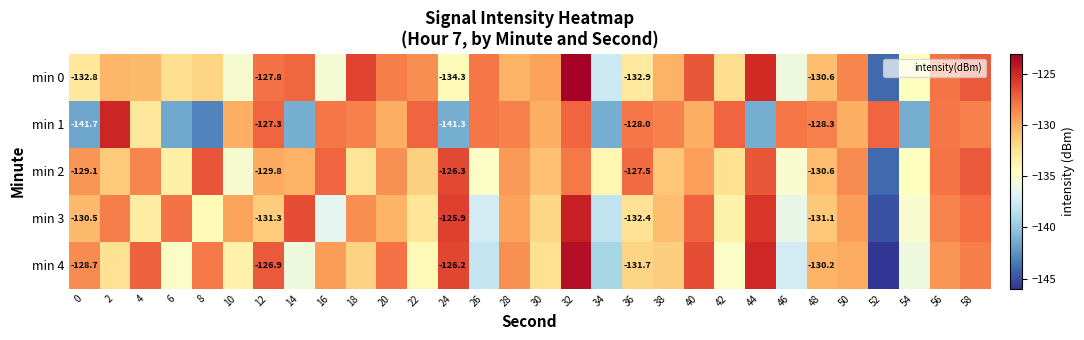

What is the total value across all series at 10?

-663.5